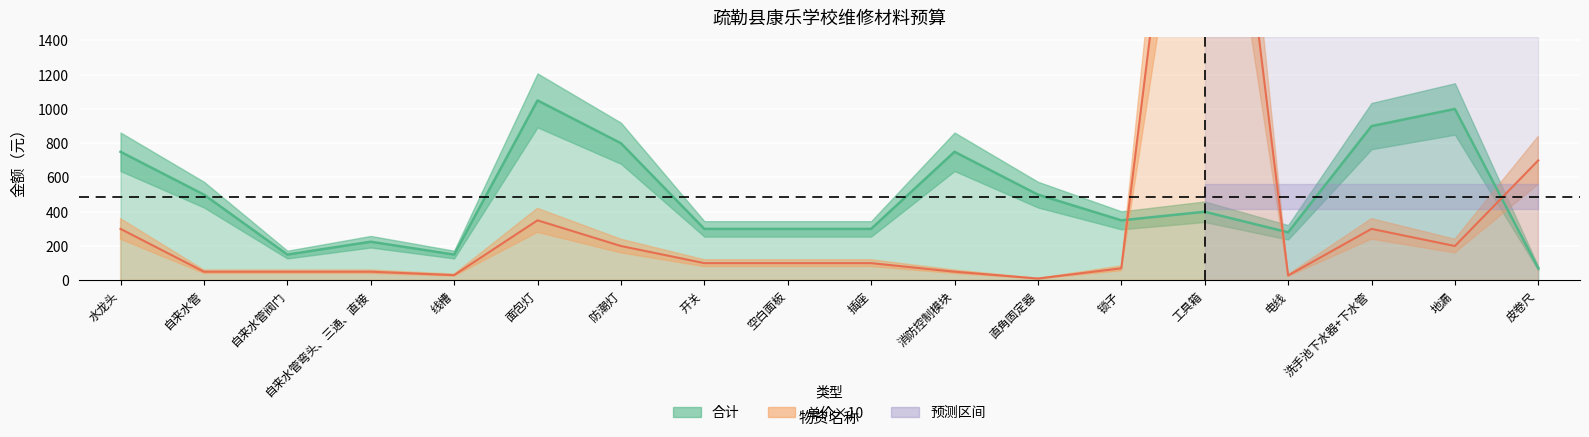

What is the value of the 单价 point at the 6th from the left?

350